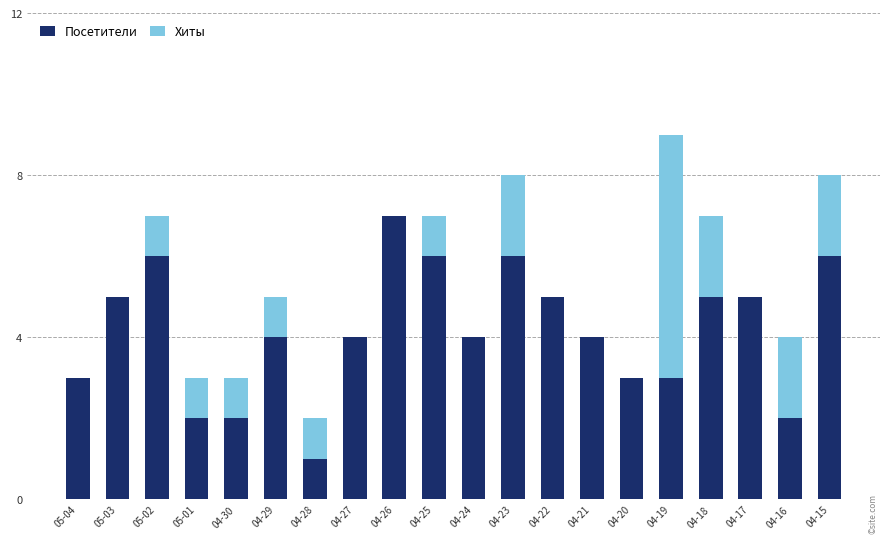

At which category is the sum across all series the highest?

04-19